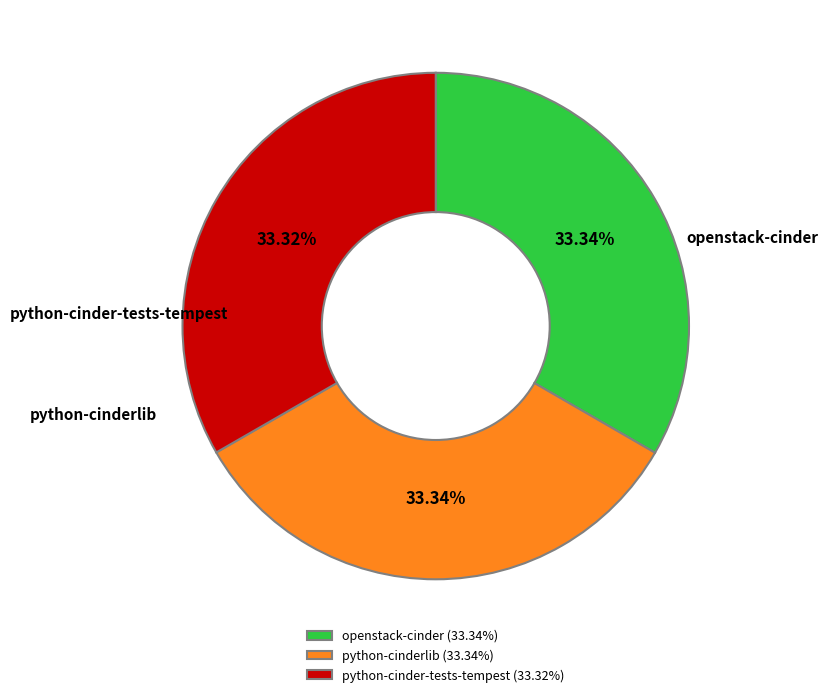

Is the sum of python-cinderlib and python-cinder-tests-tempest greater than half?

Yes